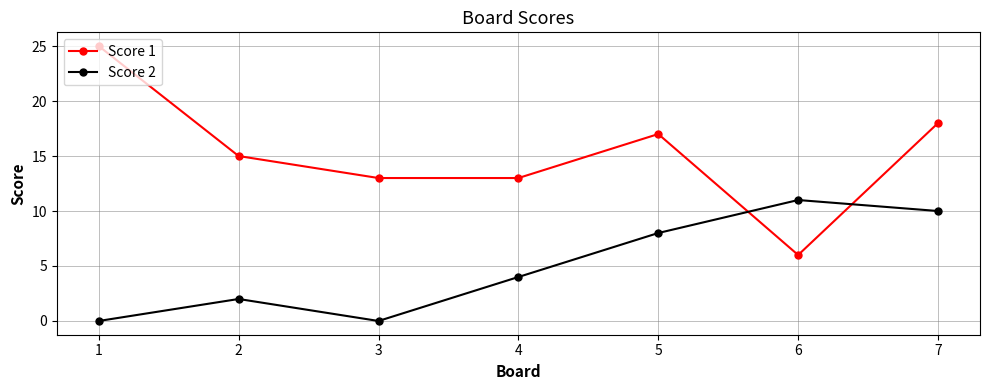

Does the chart display data point markers on the line(s)?

Yes